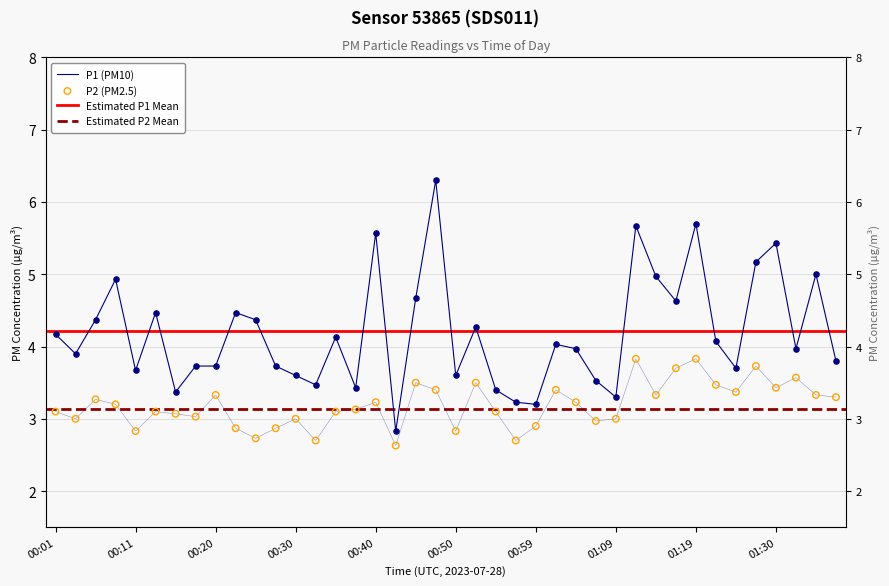

Which series has the largest total across all categories?

P1